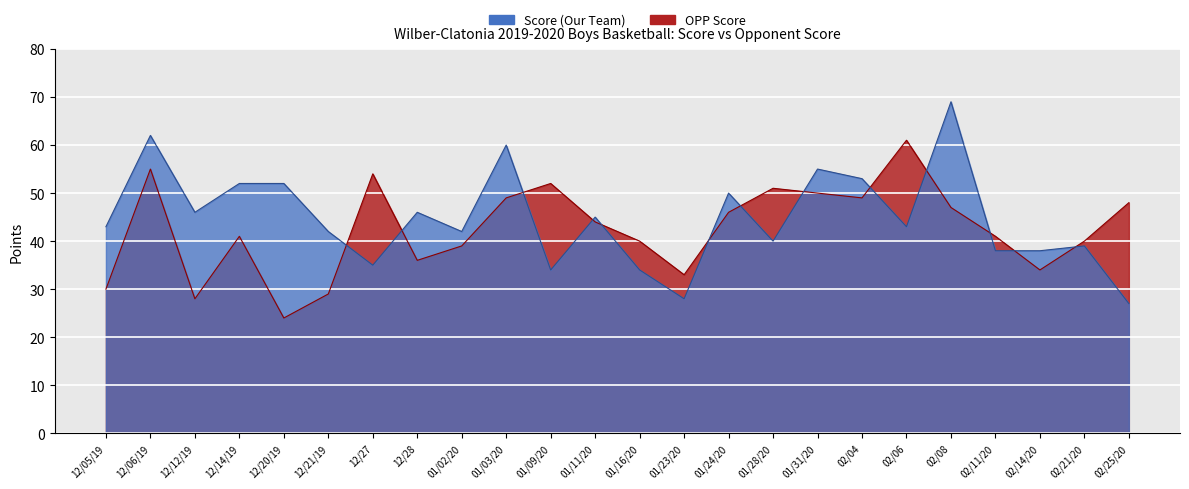

Which has a higher value, 12/27 or 01/28/20?

01/28/20